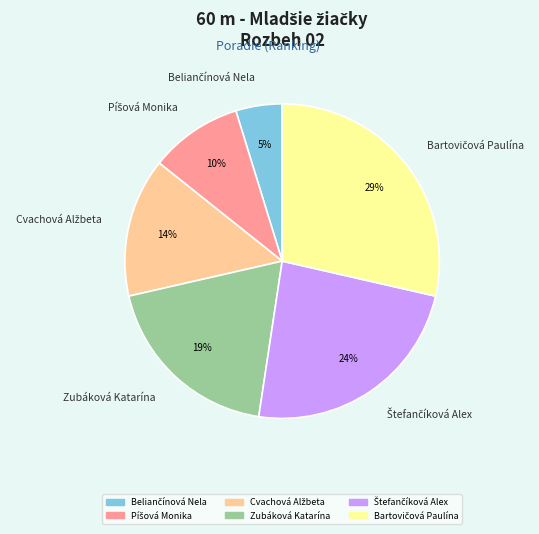

To the nearest percent, what is the difference between the largest and smallest slice percentages?

24%